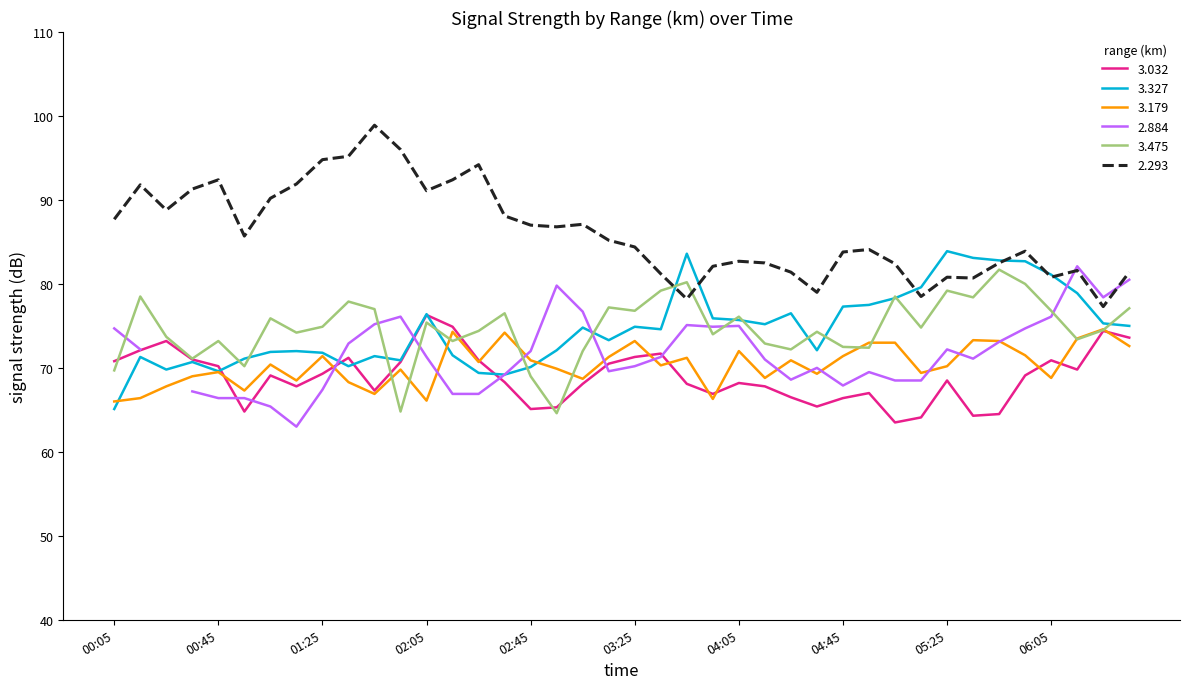

At which label is 3.327 closest to 74?

1999/04/16 03:35